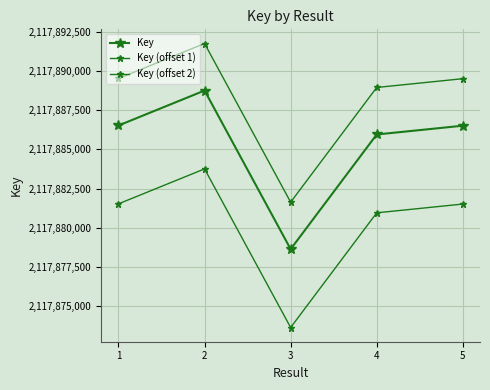

Is this an area chart (filled region under the line)?

No